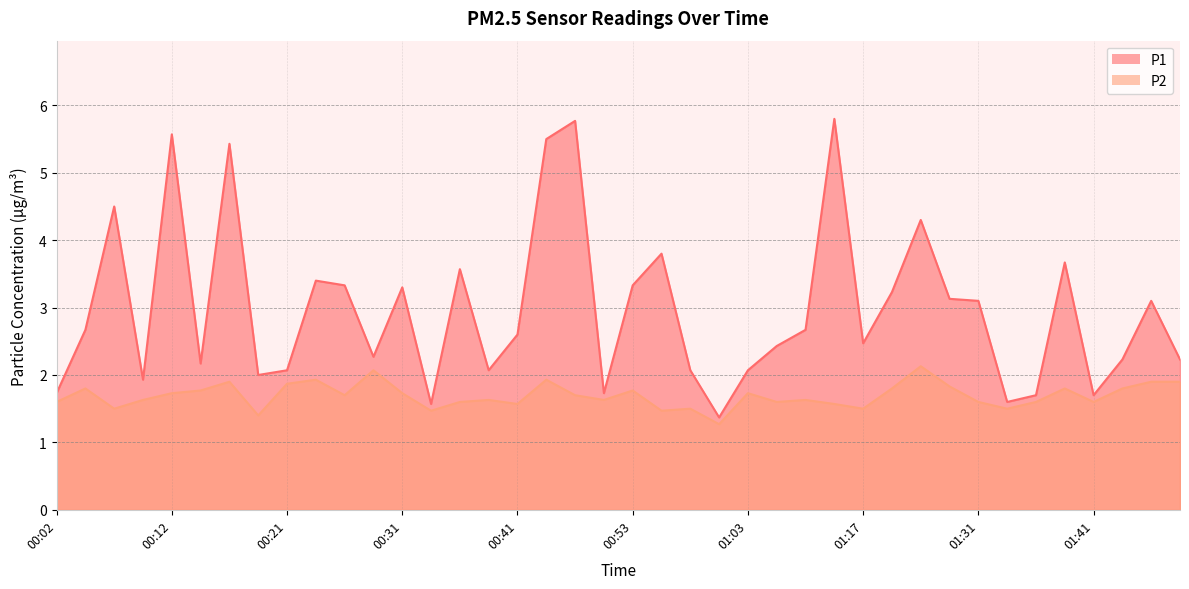

Reading left to right, what are all the values shown in this chart?

P1: 1.7	2.7	4.5	1.9	5.6	2.2	5.4	2.0	2.1	3.4	3.3	2.3	3.3	1.6	3.6	2.1	2.6	5.5	5.8	1.7	3.3	3.8	2.1	1.4	2.1	2.4	2.7	5.8	2.5	3.2	4.3	3.1	3.1	1.6	1.7	3.7	1.7	2.2	3.1	2.2
P2: 1.6	1.8	1.5	1.6	1.7	1.8	1.9	1.4	1.9	1.9	1.7	2.1	1.7	1.5	1.6	1.6	1.6	1.9	1.7	1.6	1.8	1.5	1.5	1.3	1.7	1.6	1.6	1.6	1.5	1.8	2.1	1.8	1.6	1.5	1.6	1.8	1.6	1.8	1.9	1.9